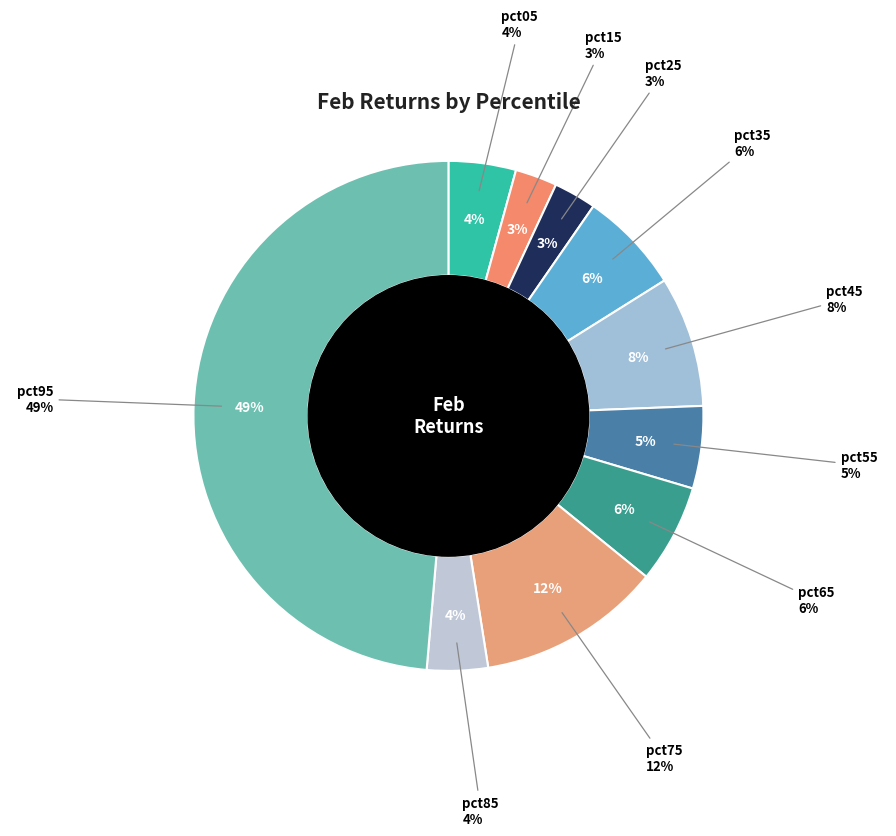

Does any single category account for the majority?

No